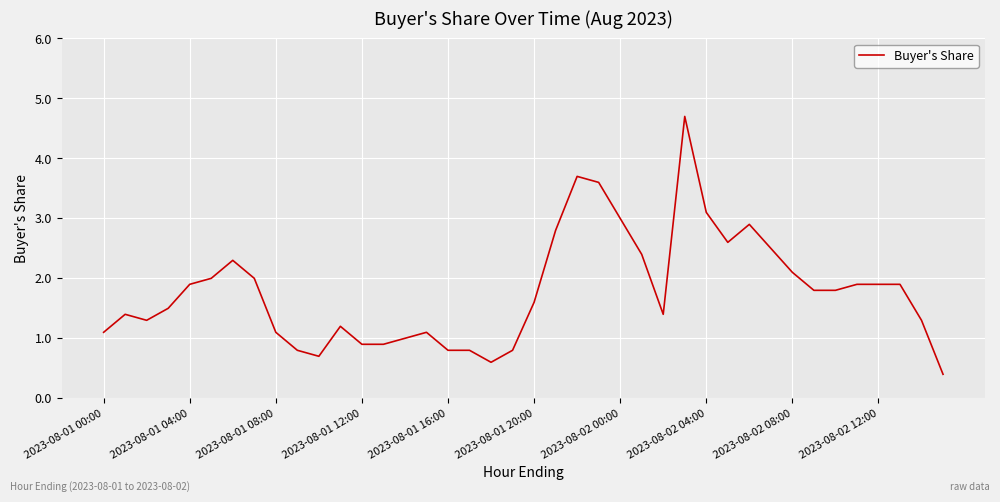

What is the difference between the maximum and minimum values?

4.3